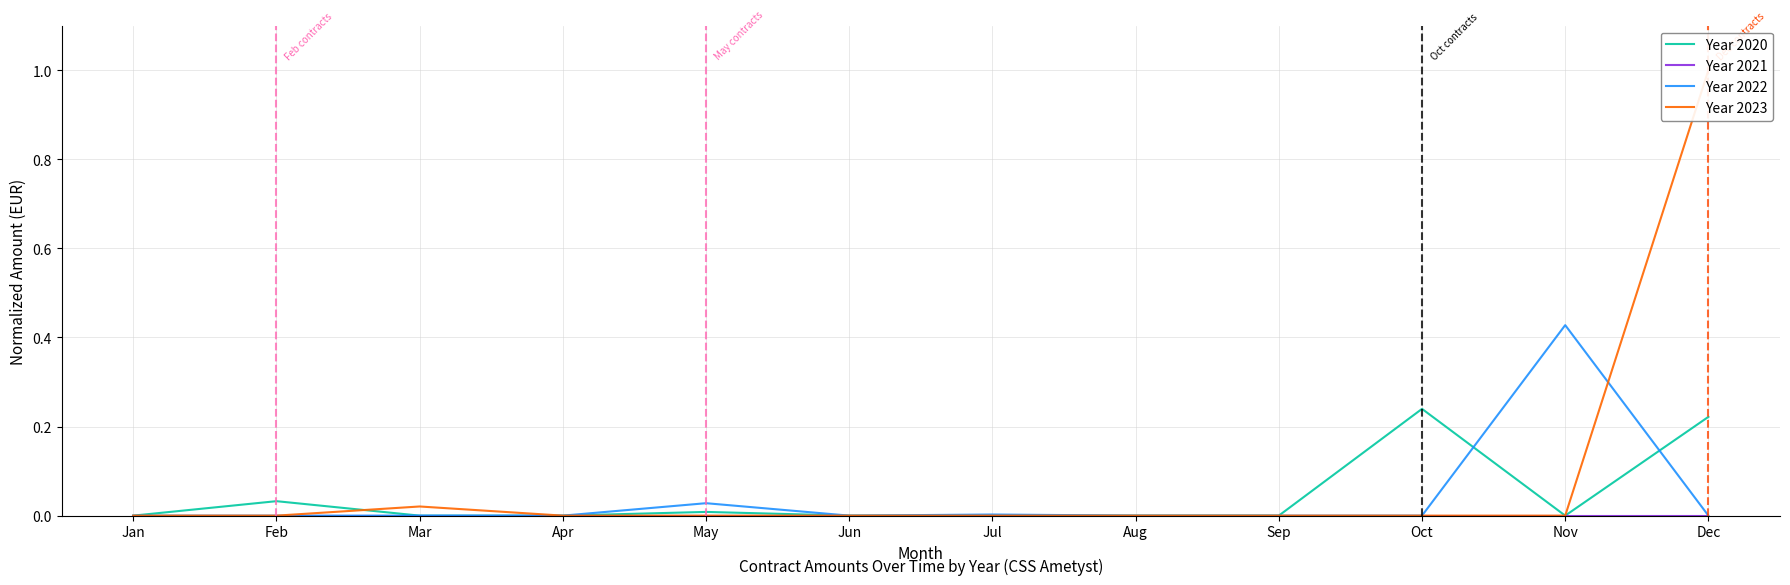

At which label is Year 2022 closest to 0?

Jan